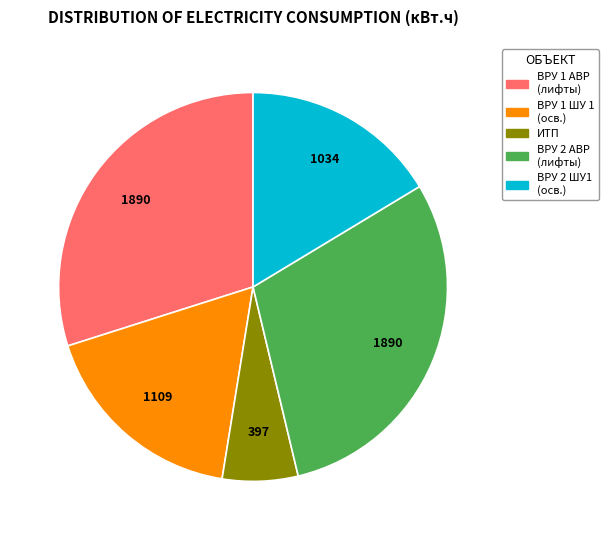

Is it true that ВРУ 2 АВР (лифты) is 30% of the pie?

True